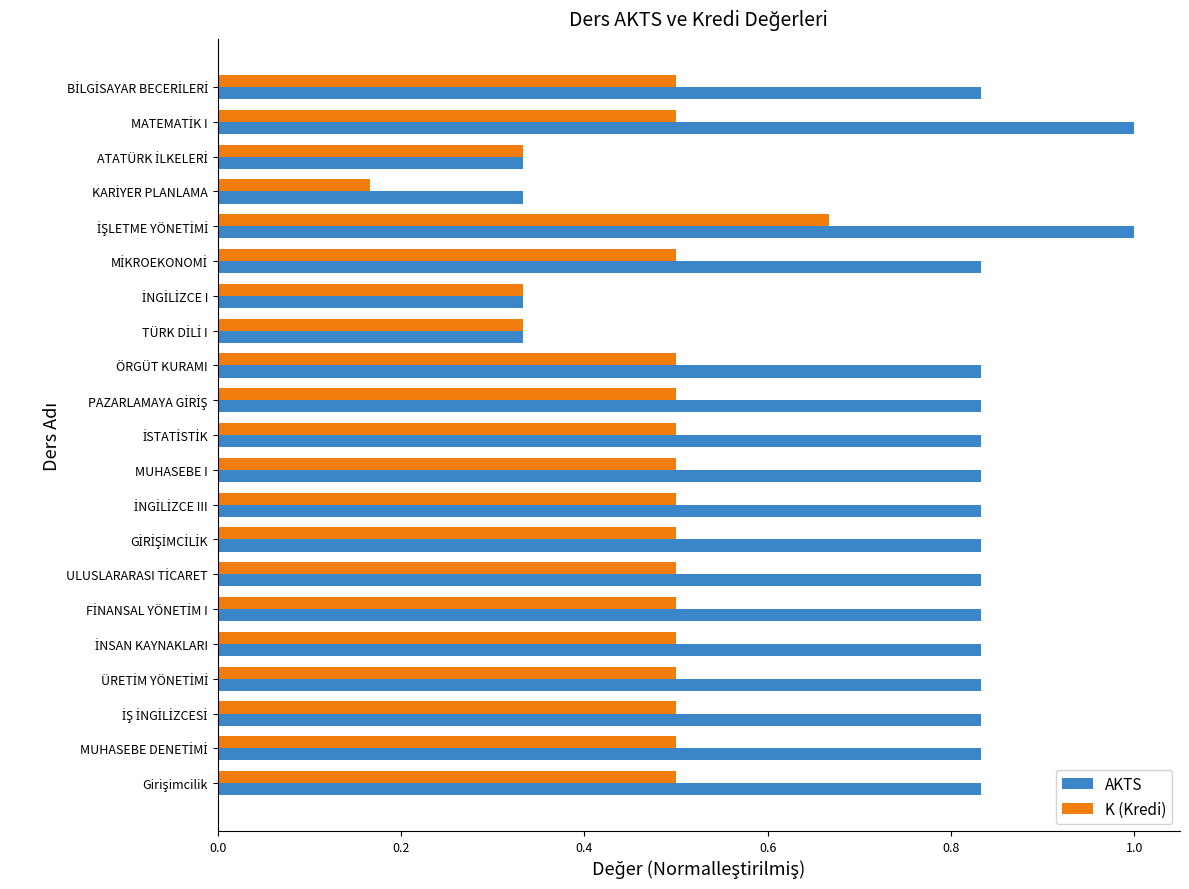

At how many categories does at least one series exceed 0?

21